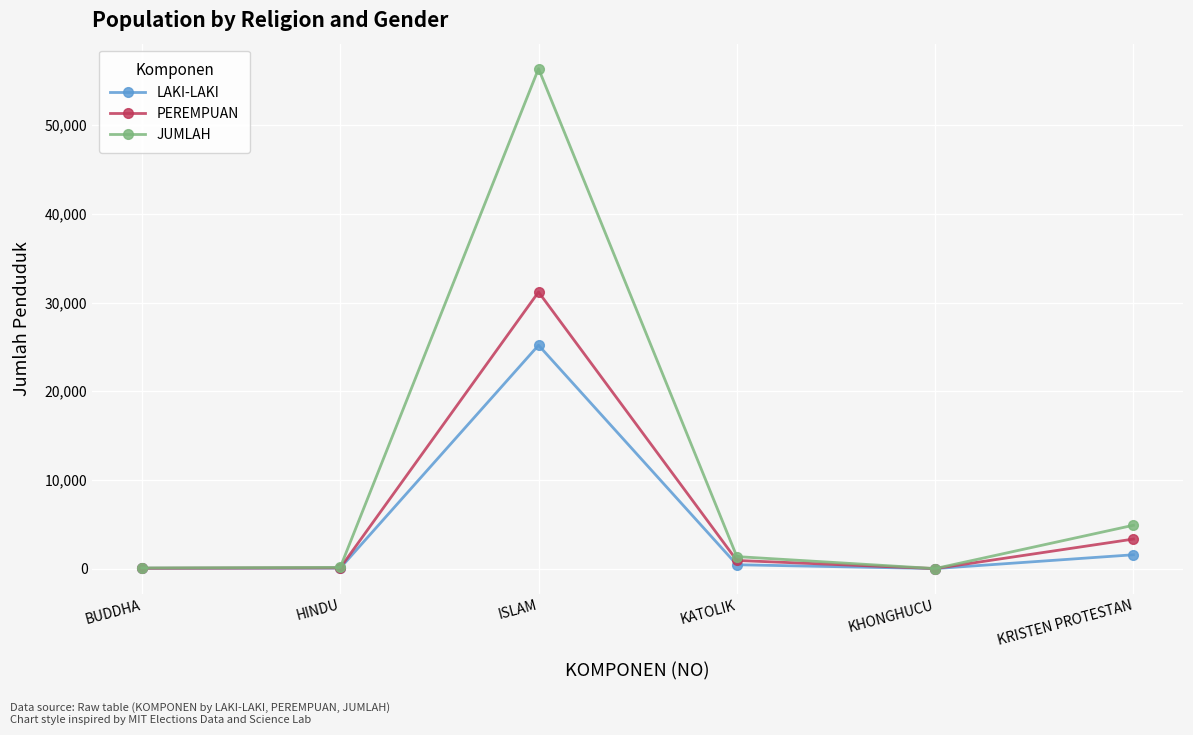

True or false: PEREMPUAN has a value of 917 at KATOLIK.

True